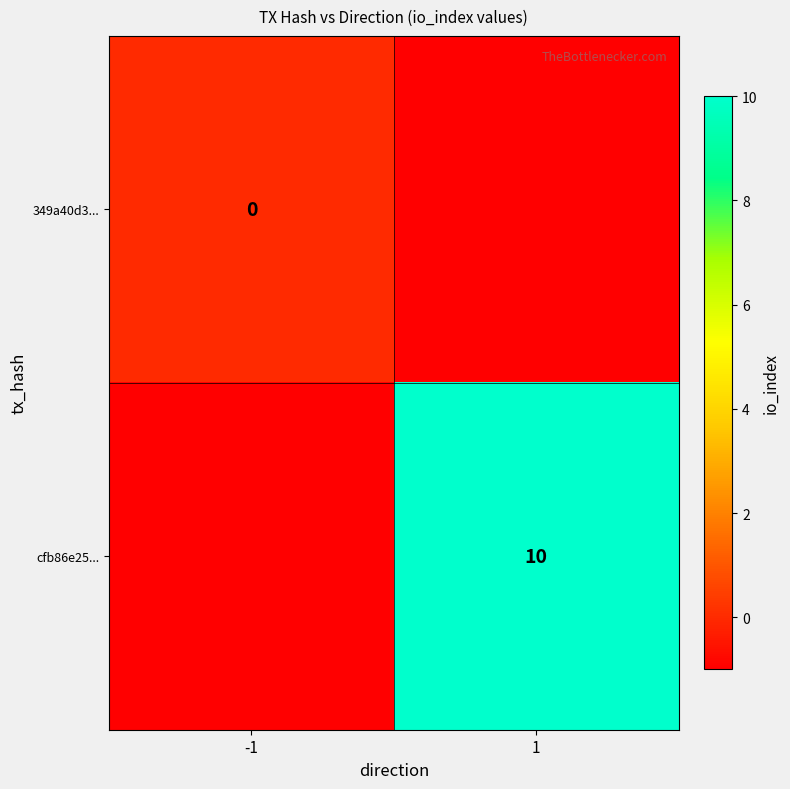

The cfb86e25... series shows 10 at 1. True or false?

True